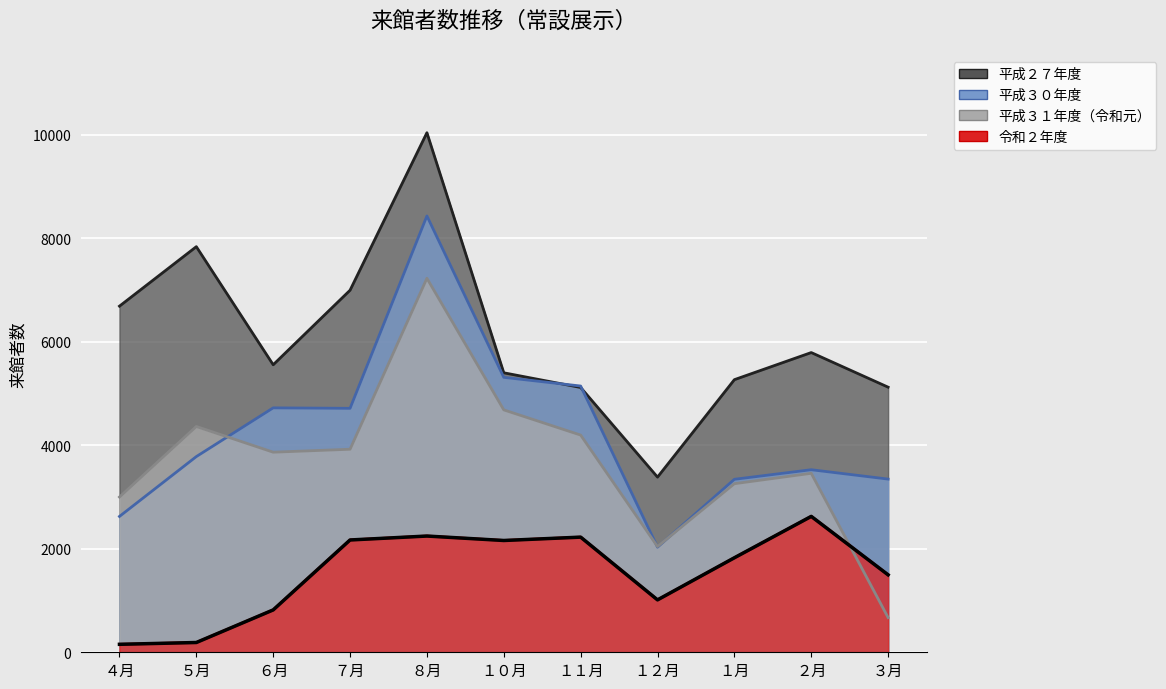

Which series has the largest total across all categories?

平成２７年度